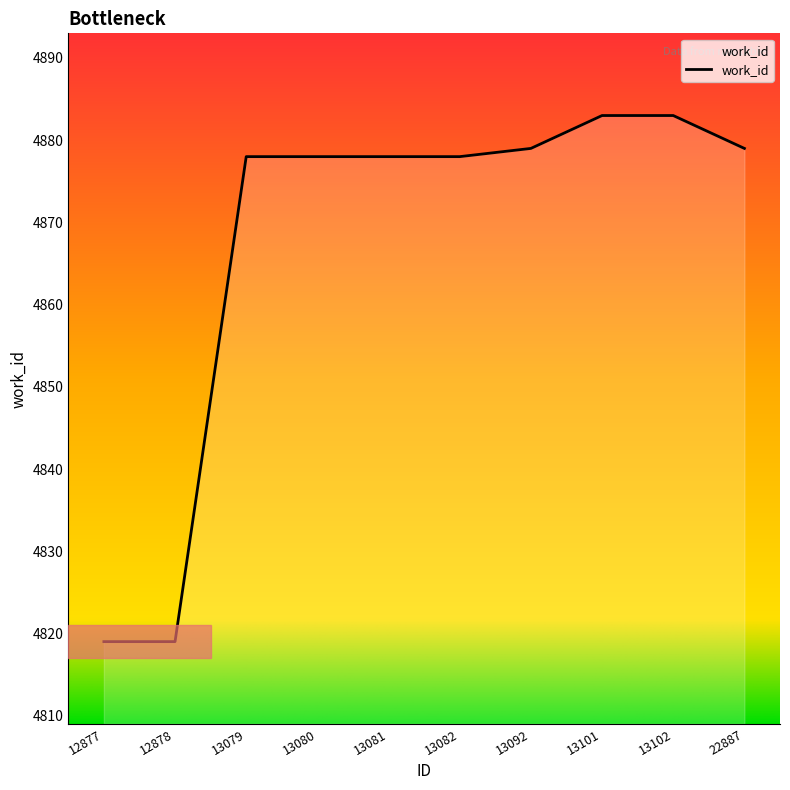

What is the minimum value shown in the chart?

4819